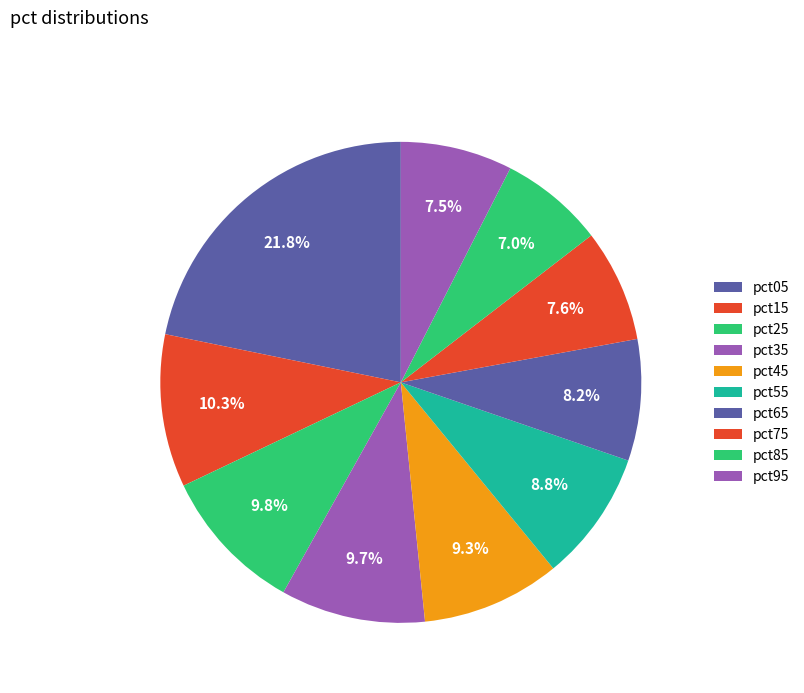

What is the smallest slice in the pie chart?

pct85